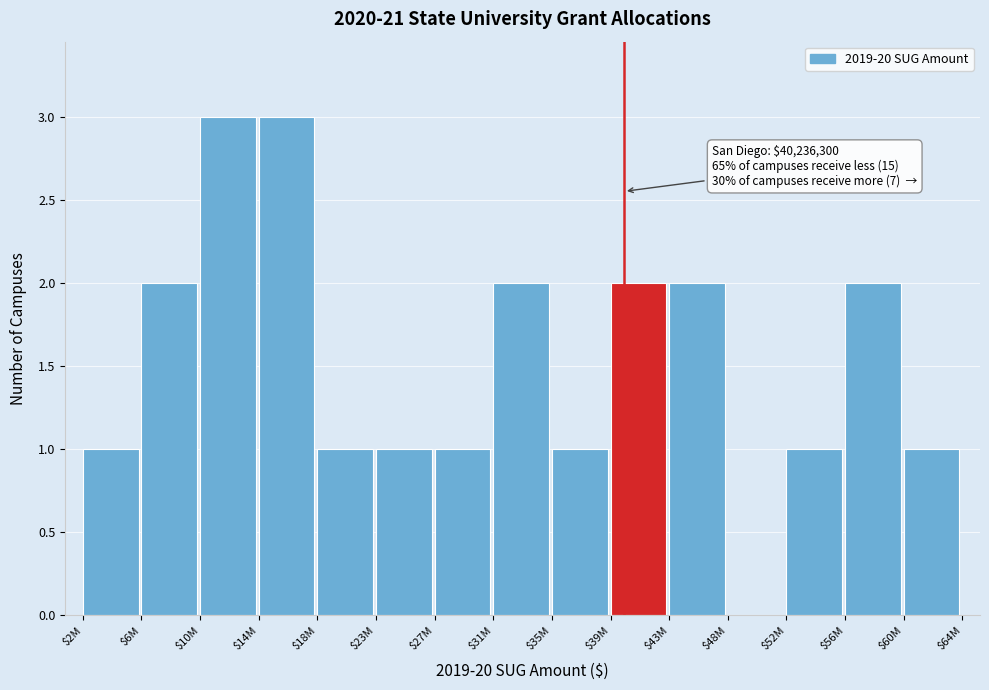

What is the sum of all values?

23